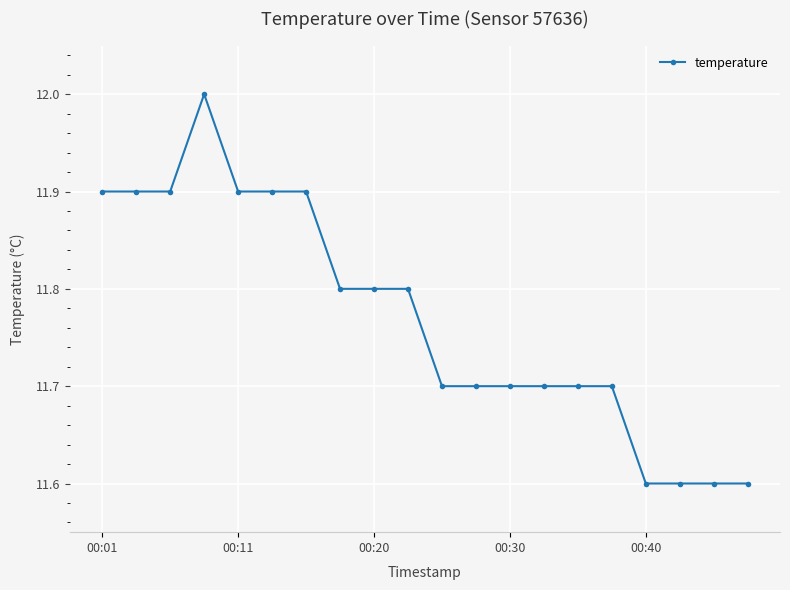

What is the greatest value displayed?

12.0